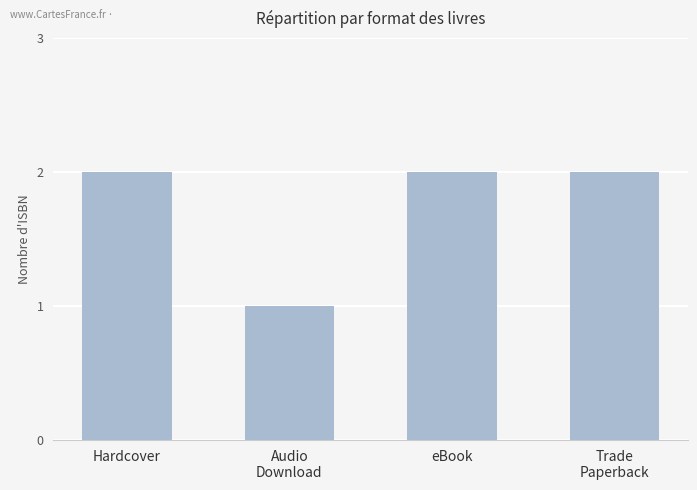

True or false: the data shows 3 at Hardcover.

False